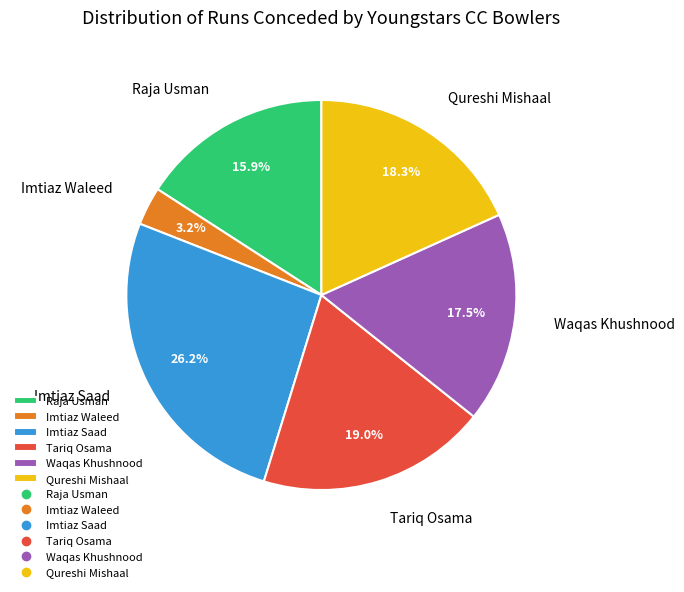

Does Imtiaz Saad represent more than half of the total?

No